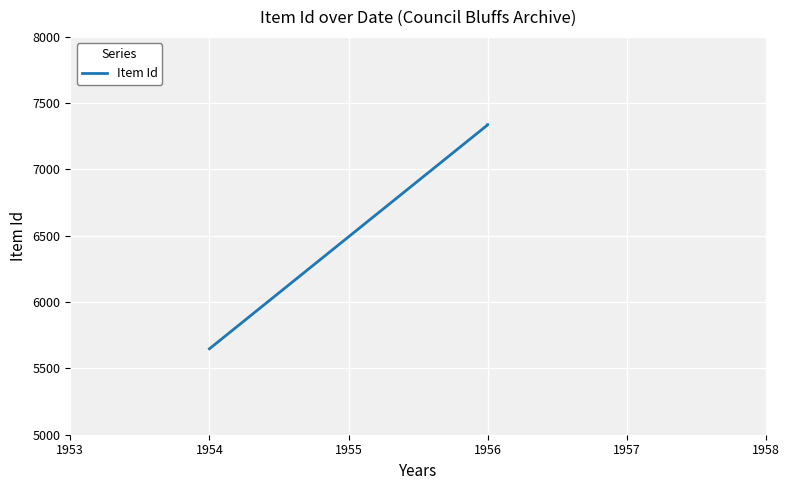

What is the change in value from 1953 to 1954?

+1689